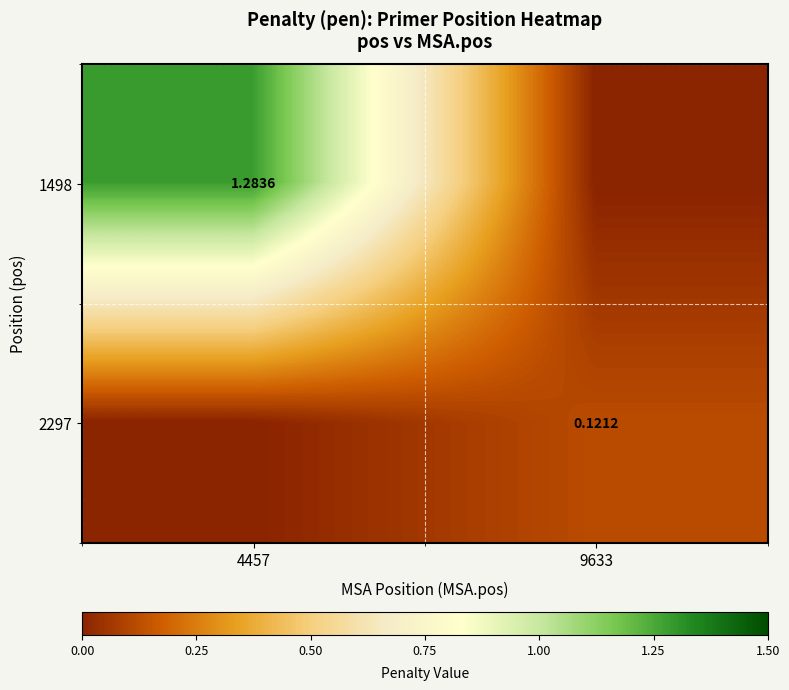

What is the difference between the 1498 values at 9633 and 4457?

1.3